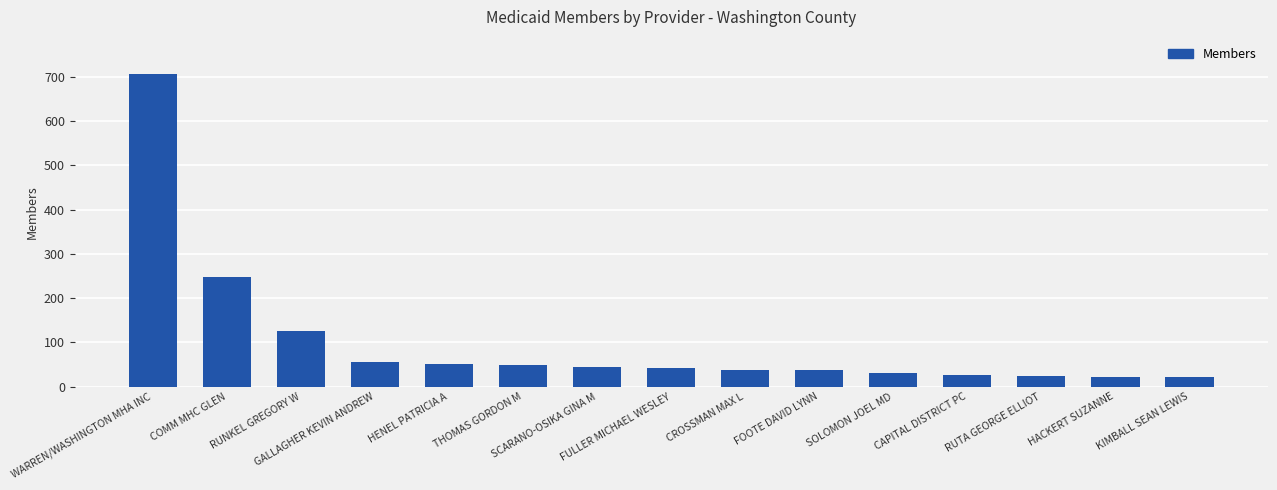

True or false: the data shows 38 at CROSSMAN MAX L.

True